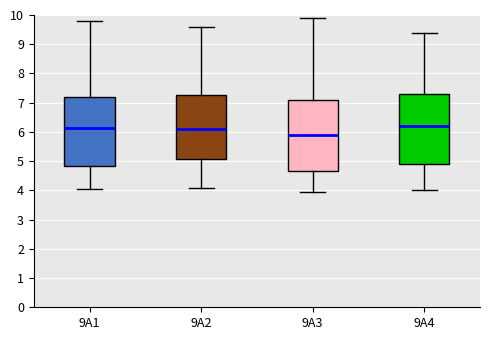

Reading left to right, read every box against the y-axis: the position of its median line, the range the box covers, and the ends of its whiskers. The values are not printed on the chart, so give them approximately, as read against the axis.

9A1: median 6.1, box 4.8 to 7.2, whiskers 4.0 to 9.8
9A2: median 6.1, box 5.1 to 7.3, whiskers 4.1 to 9.6
9A3: median 5.9, box 4.7 to 7.1, whiskers 3.9 to 9.9
9A4: median 6.2, box 4.9 to 7.3, whiskers 4.0 to 9.4